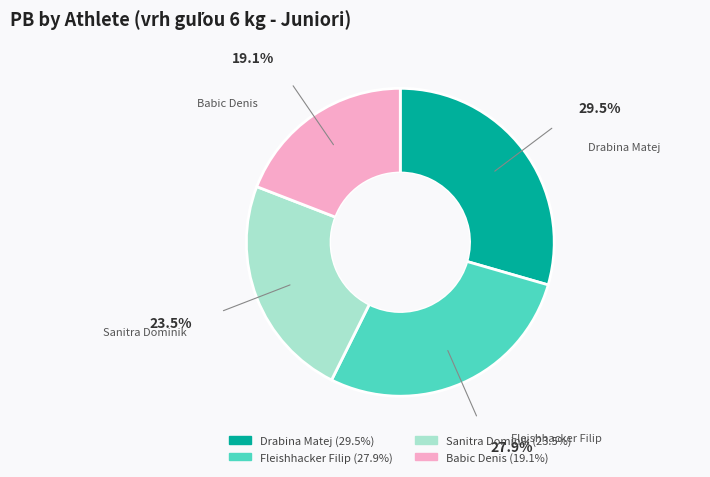

Is there any slice that represents more than half of the pie?

No